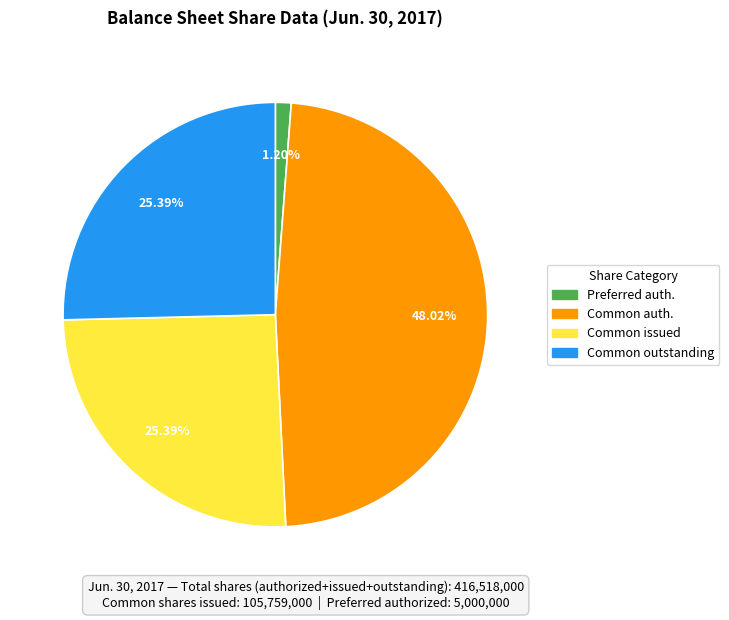

Does any single category account for the majority?

No